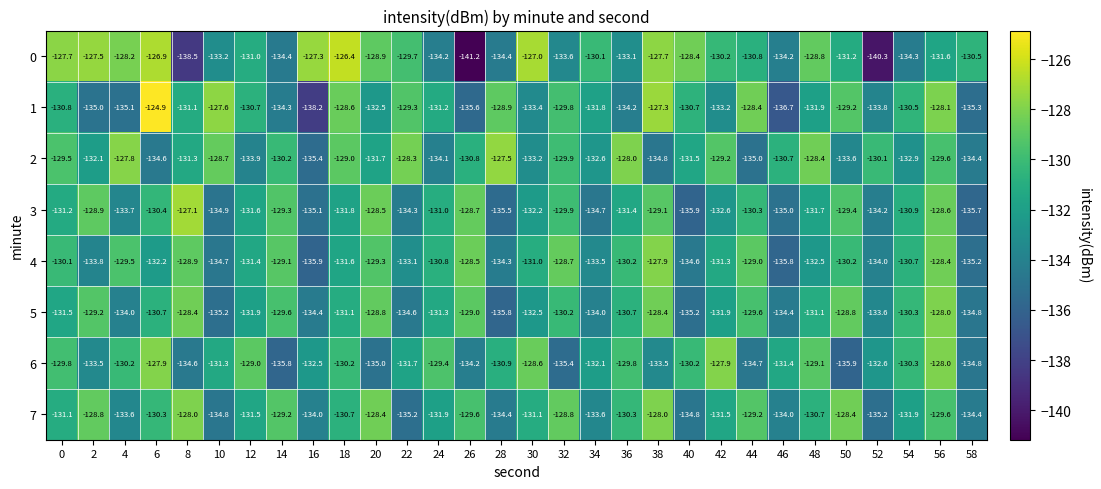

Which series has the largest range (max minus min)?

0